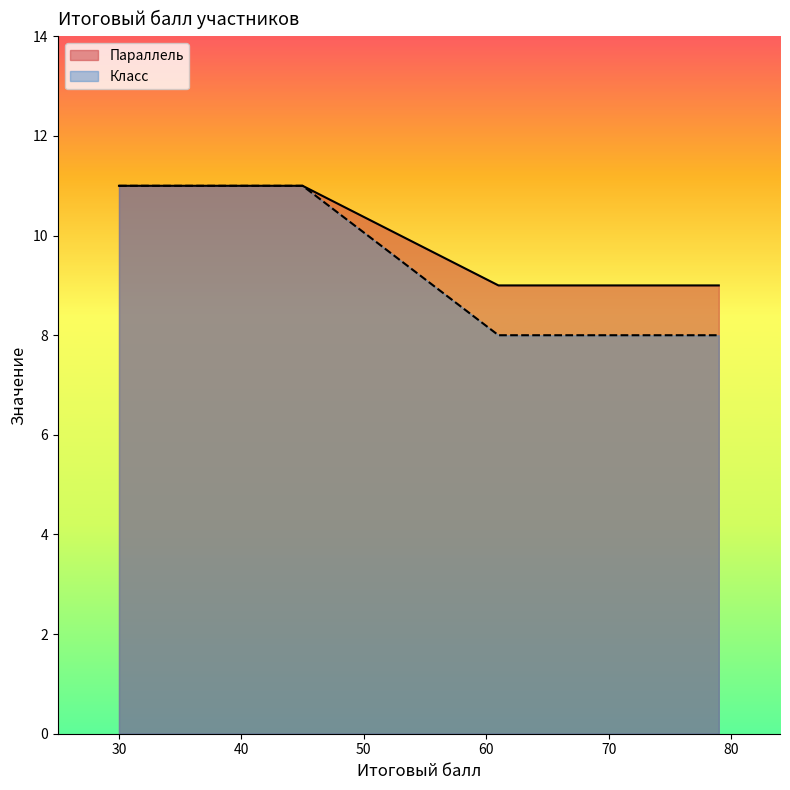

True or false: Параллель and Класс intersect in this chart.

False